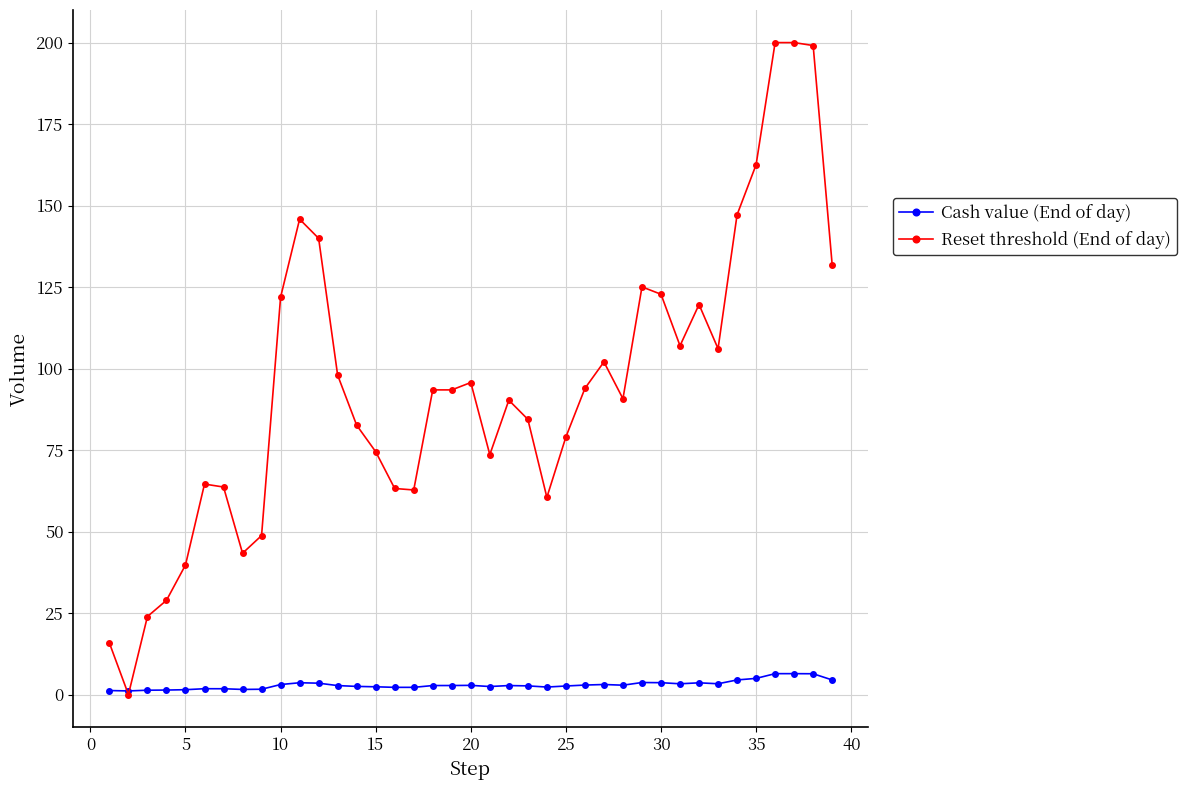

Which series has the widest spread of values?

Reset threshold (End of day)